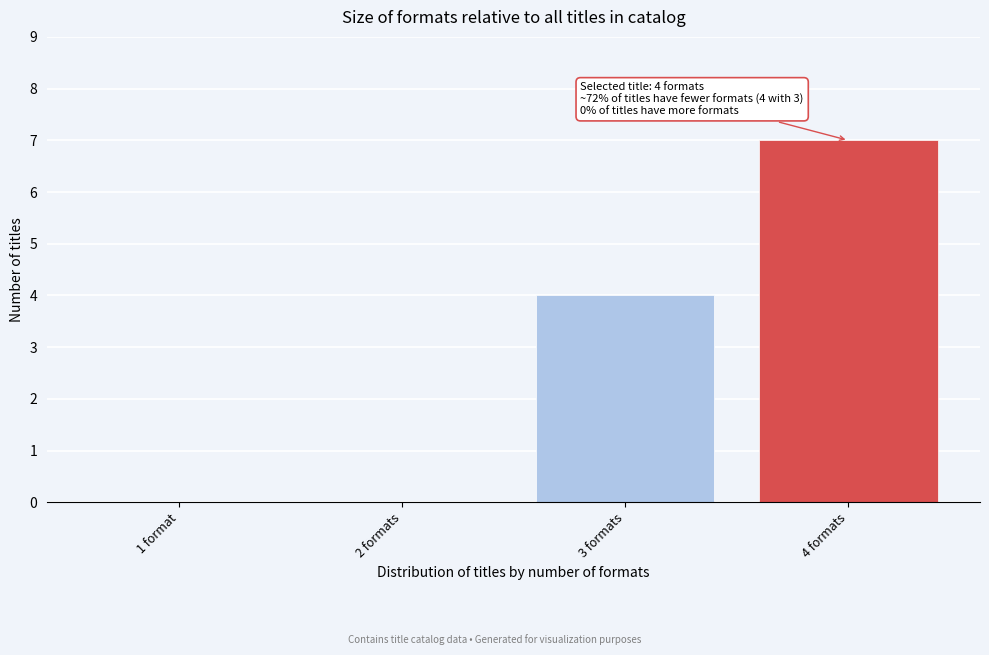

Reading right to left, list all the values displayed in this chart.

4 formats=7	3 formats=4	2 formats=0	1 format=0